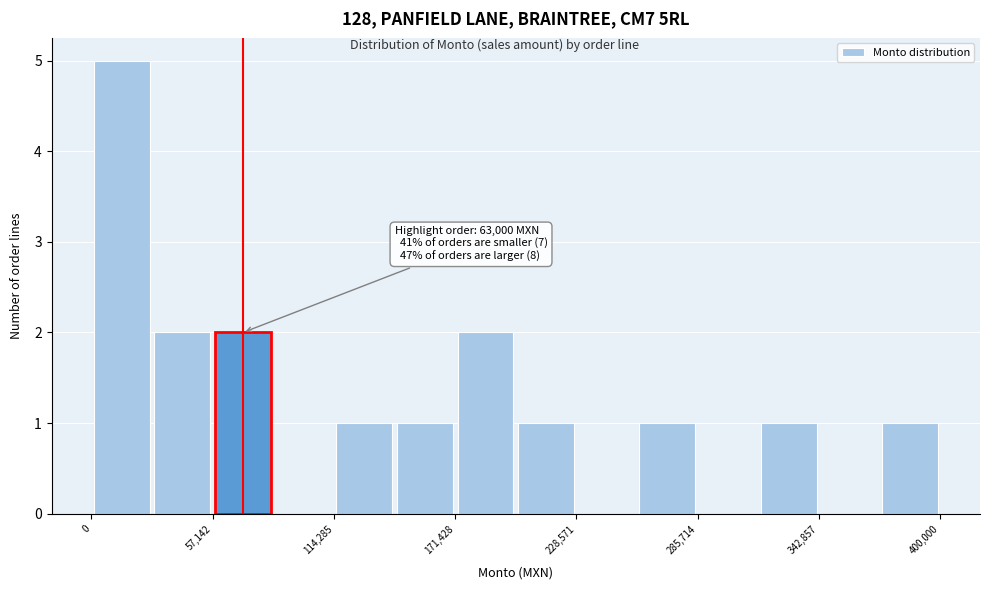

Read against the x-axis, roughly where is the centre of the tallest bar?

10000